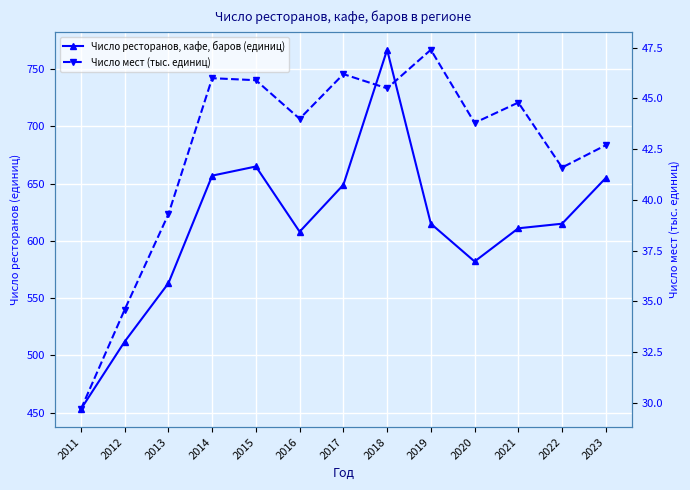

Rank the categories by Число мест (тыс. единиц) value from highest to lowest.

2019, 2017, 2014, 2015, 2018, 2021, 2016, 2020, 2023, 2022, 2013, 2012, 2011